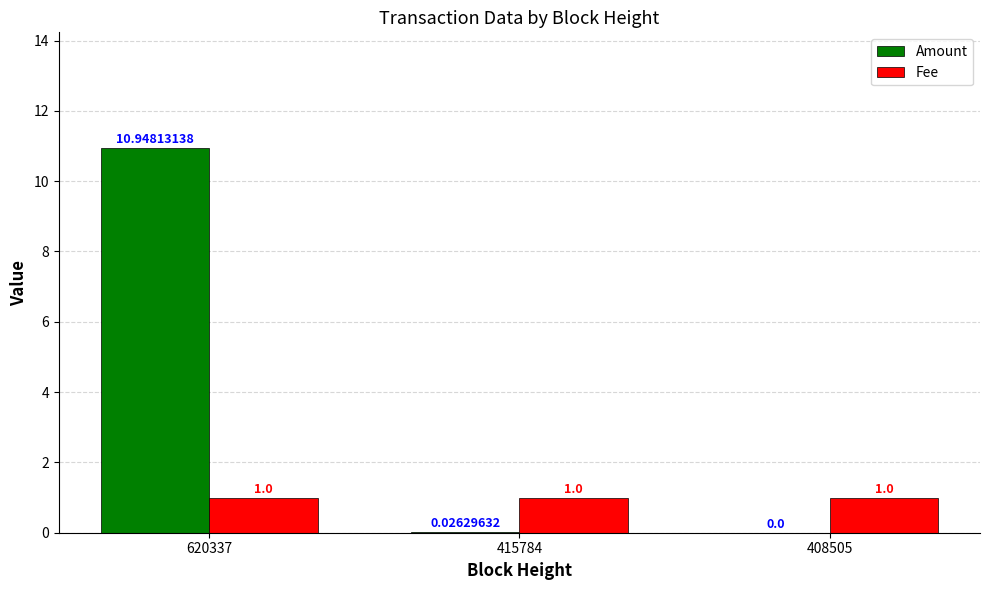

Which series has the largest total across all categories?

Amount